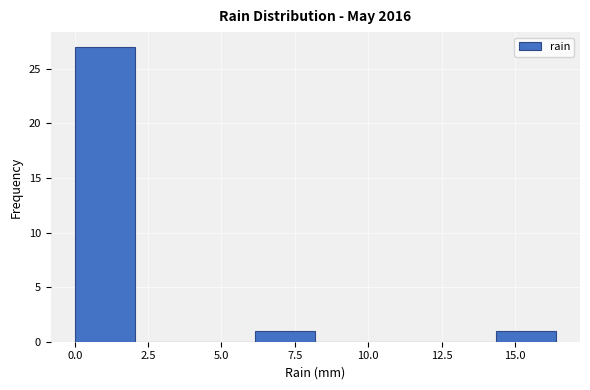

Over which range of the x-axis is the bar tallest?

0.00 to 2.05